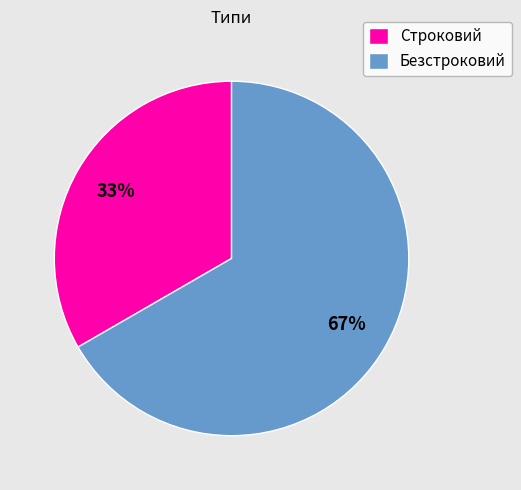

To the nearest percent, what is the combined percentage of Строковий and Безстроковий?

100%